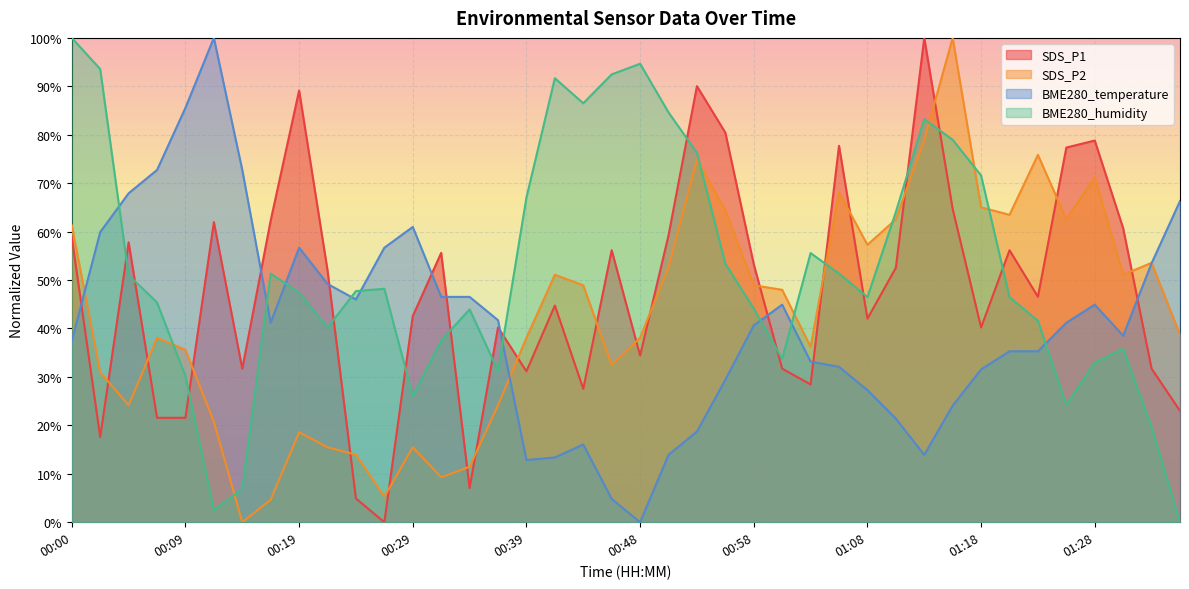

After their last crossing, which series has the higher values: BME280_humidity or SDS_P2?

SDS_P2